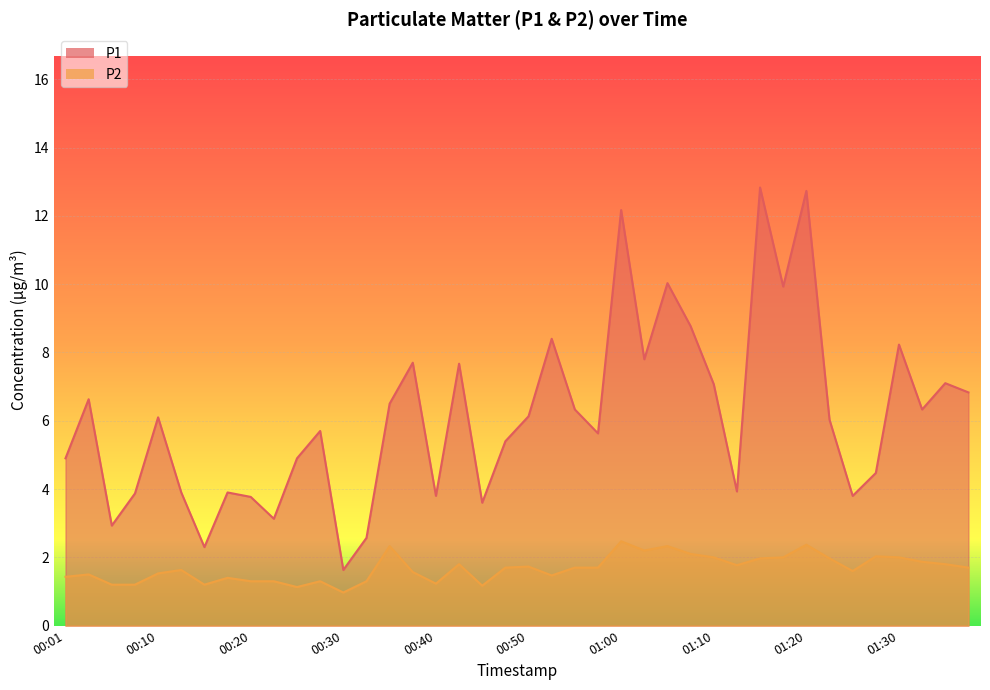

What is the average value of the P2 series?

1.7